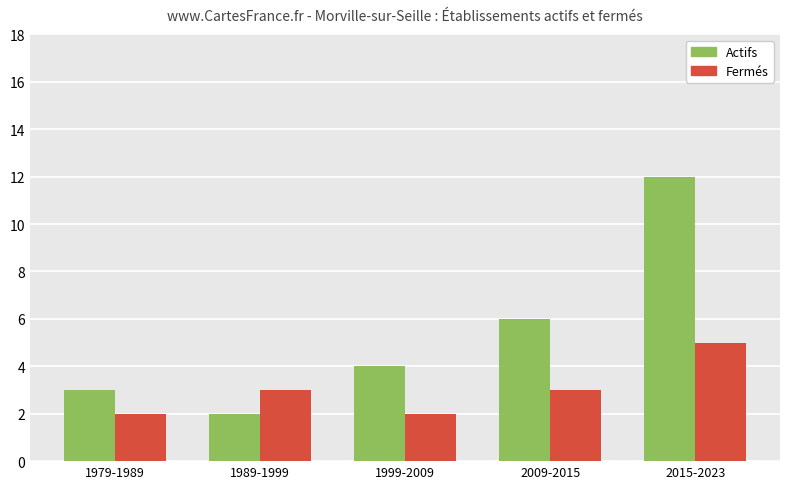

Is the value of Fermés at 1979-1989 greater than the value of Actifs at 2015-2023?

No